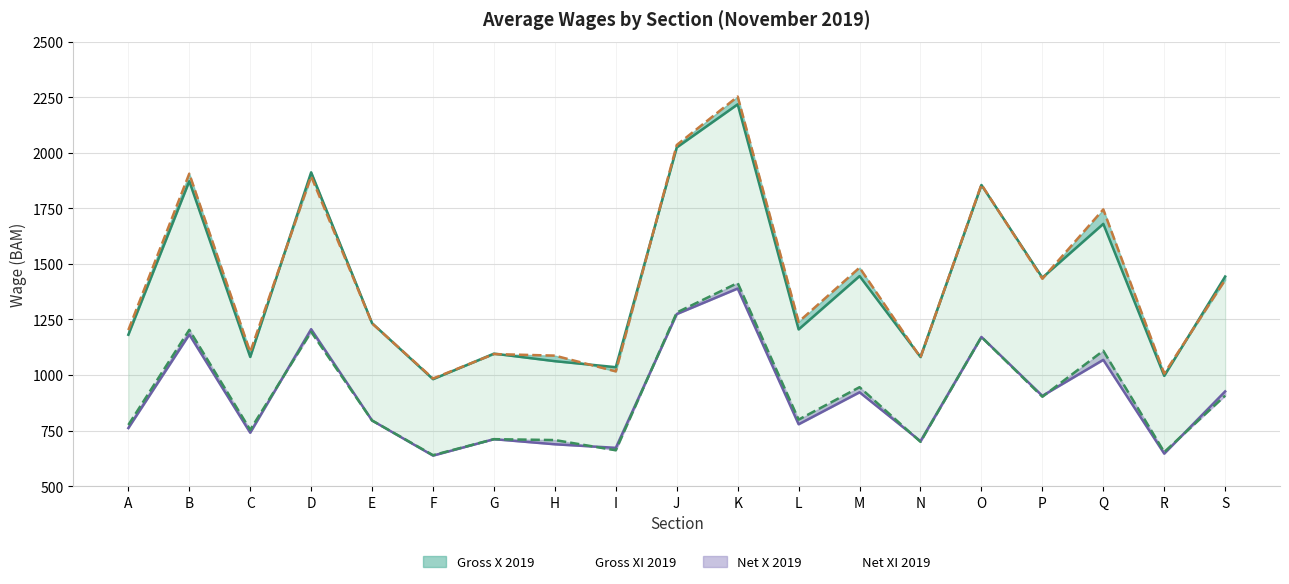

Reading right to left, transcribe all the data shown in this chart.

Gross X 2019: S=1443	R=996	Q=1680	P=1438	O=1855	N=1081	M=1445	L=1205	K=2218	J=2024	I=1035	H=1062	G=1096	F=981	E=1233	D=1912	C=1081	B=1872	A=1181
Gross XI 2019: S=1428	R=1006	Q=1745	P=1433	O=1857	N=1079	M=1483	L=1239	K=2253	J=2035	I=1016	H=1087	G=1094	F=984	E=1232	D=1894	C=1103	B=1906	A=1202
Net X 2019: S=926	R=646	Q=1068	P=906	O=1171	N=702	M=922	L=778	K=1389	J=1274	I=672	H=688	G=711	F=637	E=795	D=1206	C=740	B=1182	A=761
Net XI 2019: S=907	R=653	Q=1109	P=902	O=1171	N=699	M=945	L=799	K=1414	J=1281	I=661	H=707	G=711	F=639	E=795	D=1194	C=753	B=1203	A=775